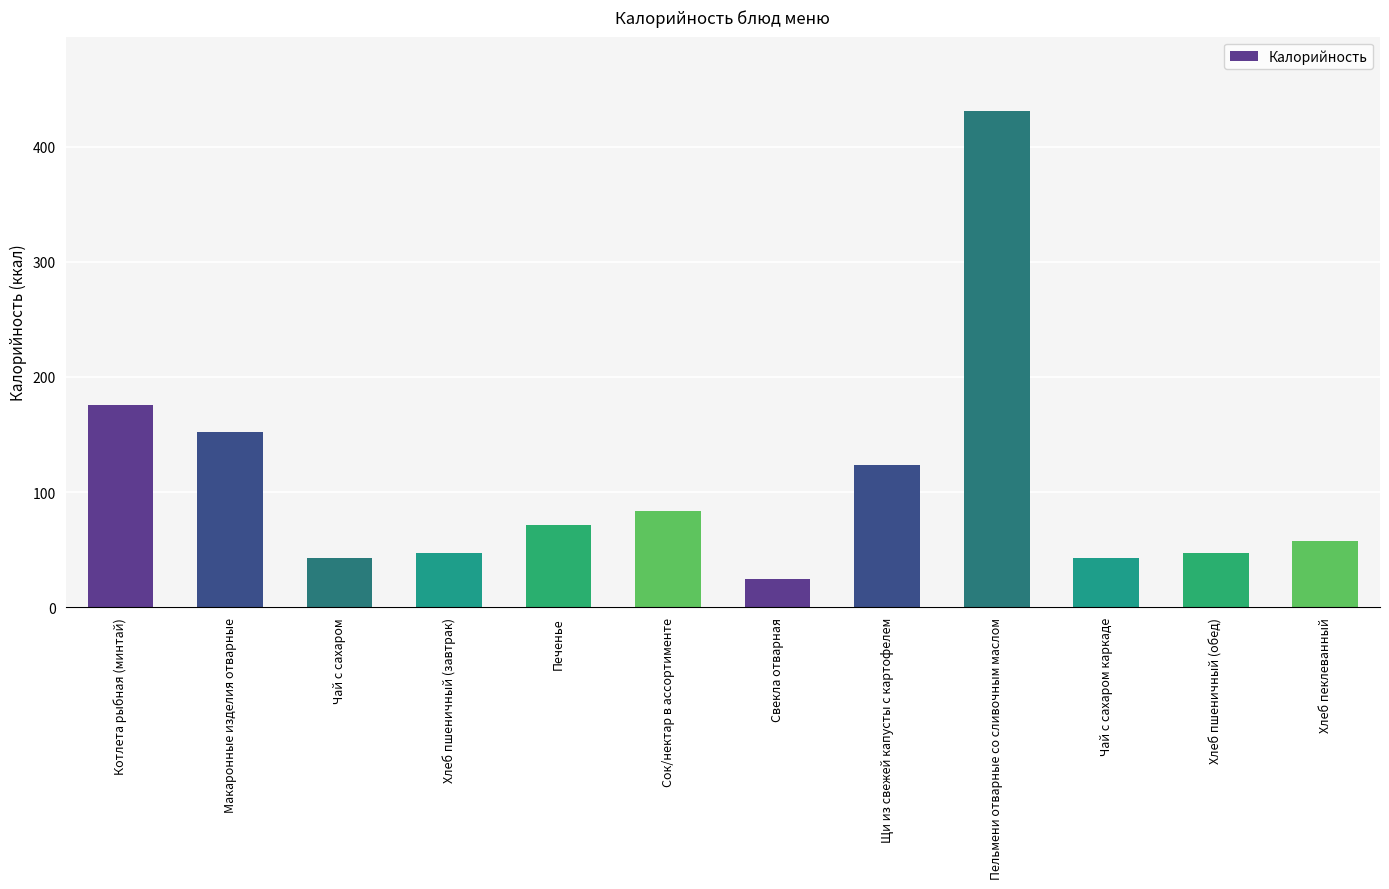

How many series are shown in this chart?

1